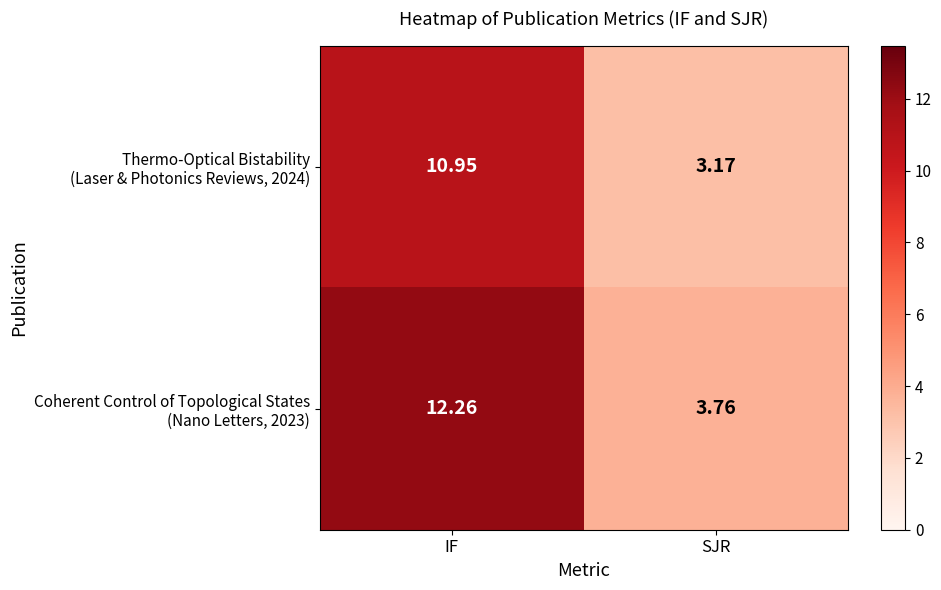

Count the number of data series in this chart.

2